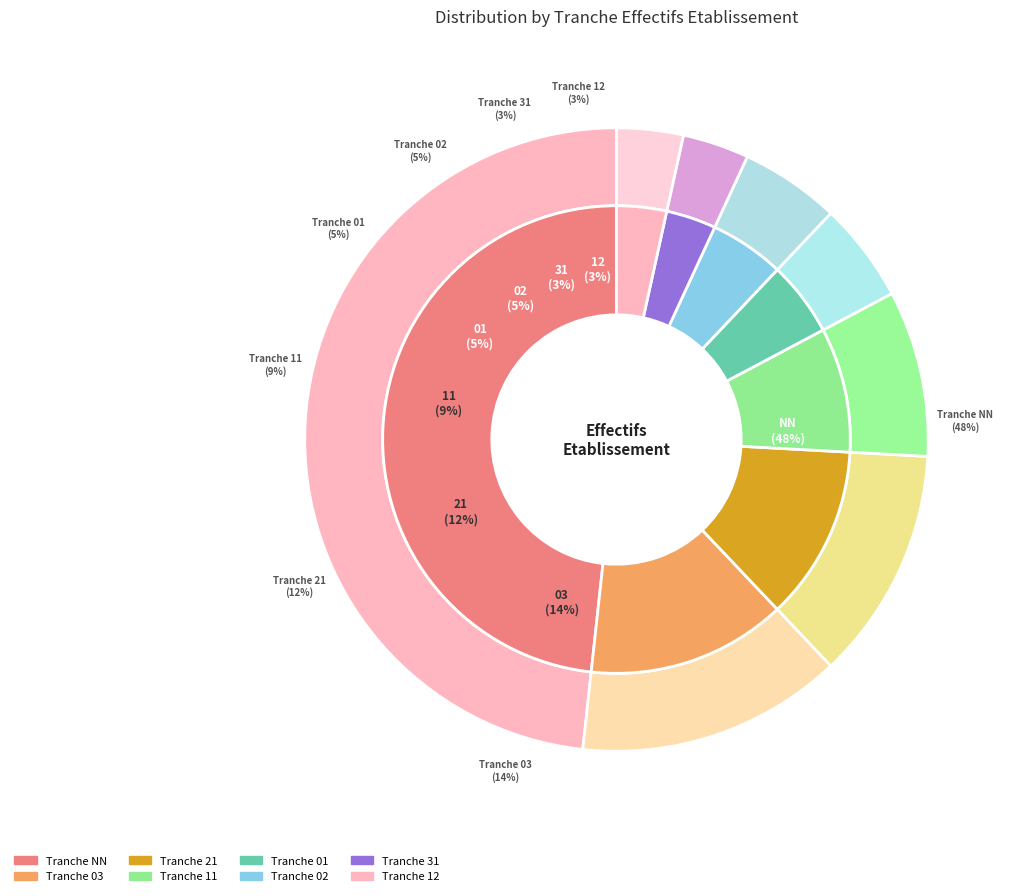

Rank the categories by value from highest to lowest.

NN, 03, 21, 11, 01, 02, 31, 12